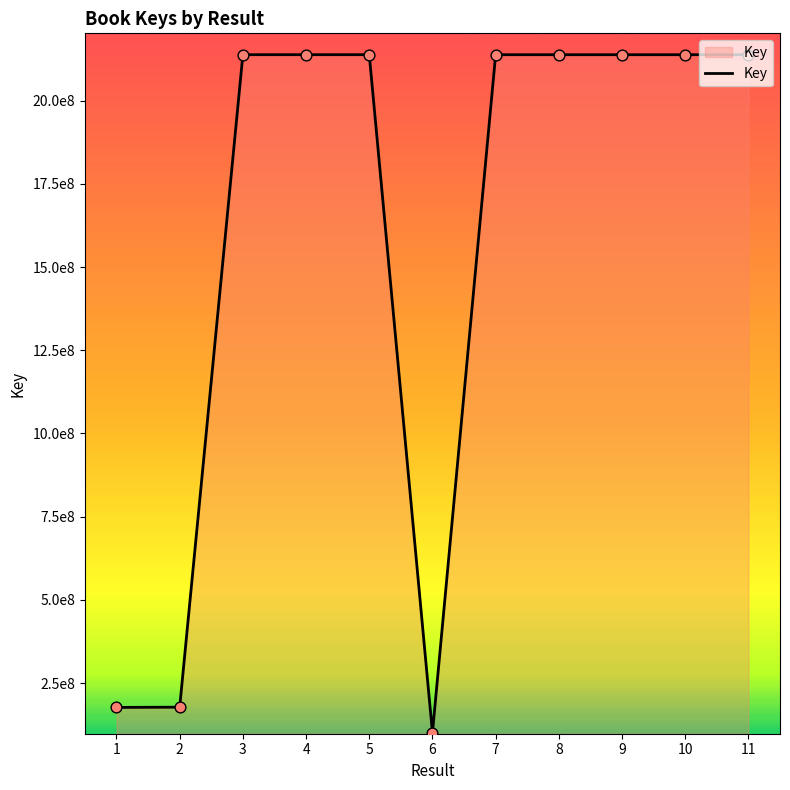

Between 3 and 7, which is larger?

3